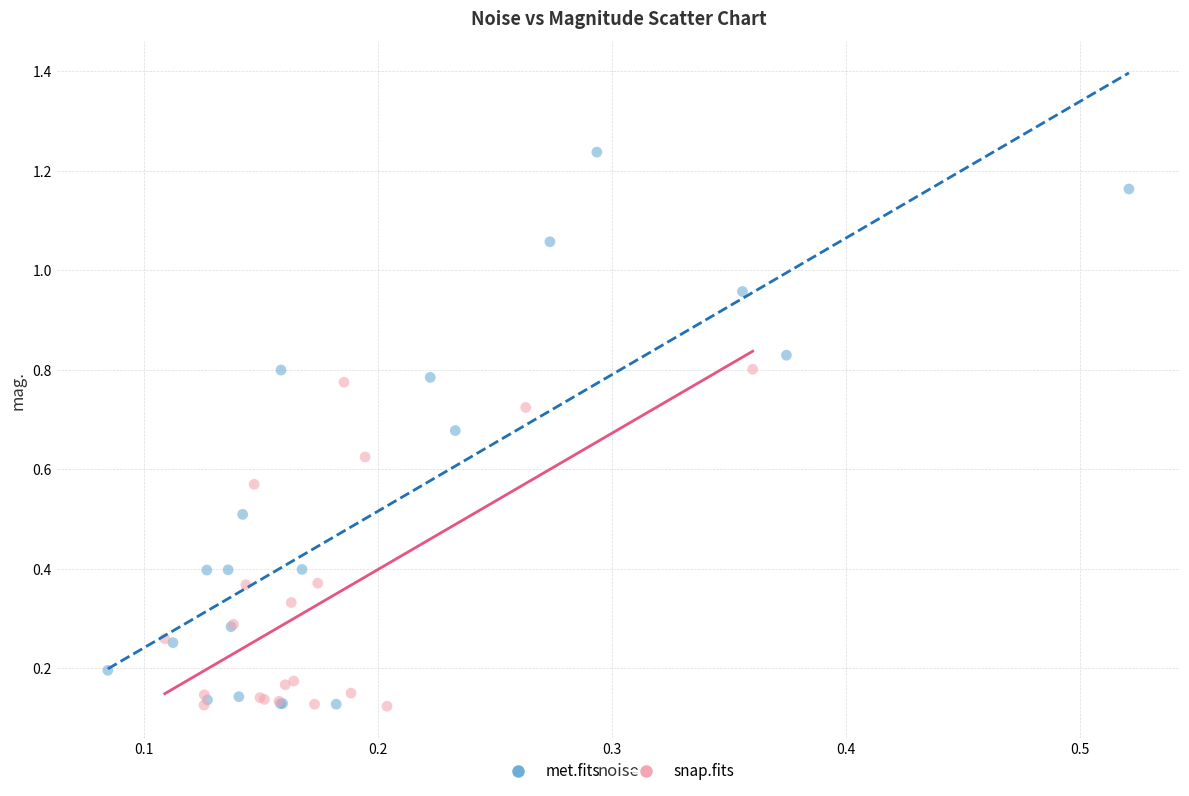

Which series contains the highest Y value?

met.fits